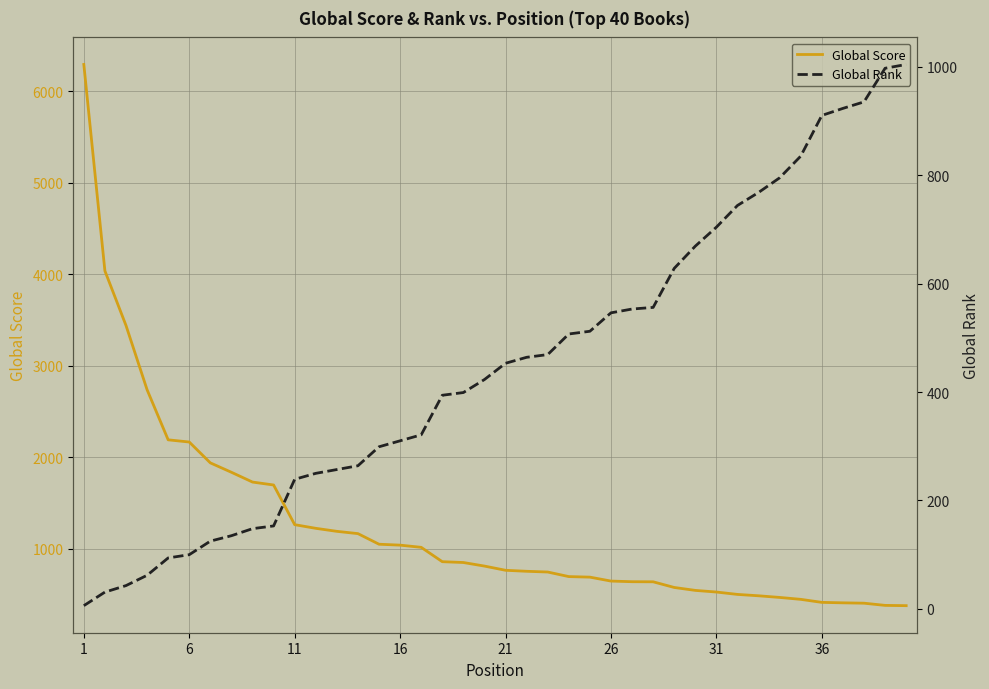

What is the lowest value of the Global Score series?

375